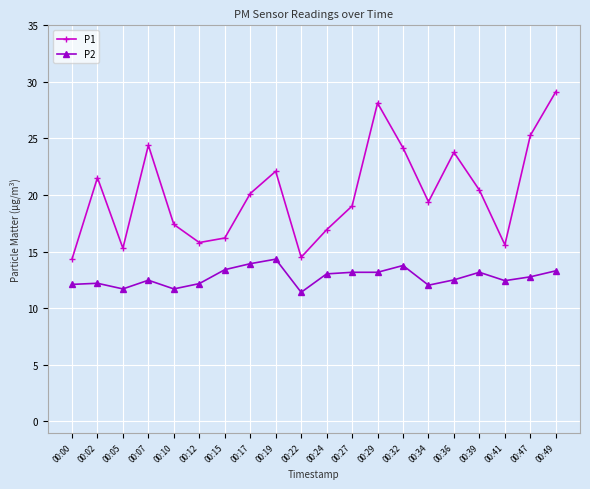

Which series has the widest spread of values?

P1